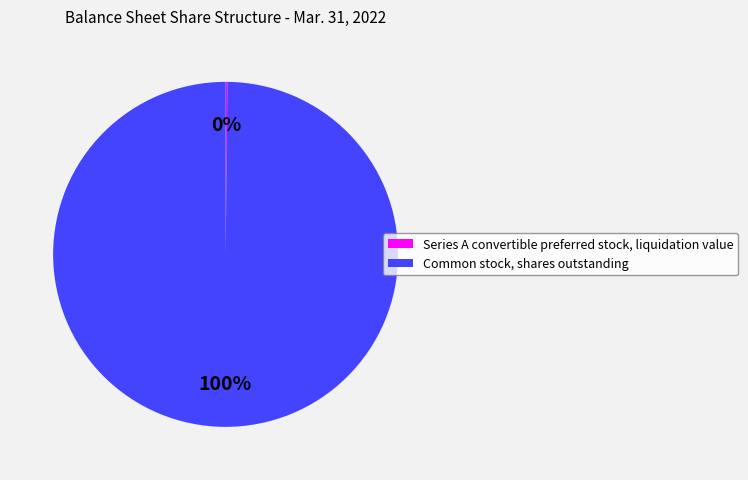

Which category has the biggest portion of the pie?

Common stock, shares outstanding